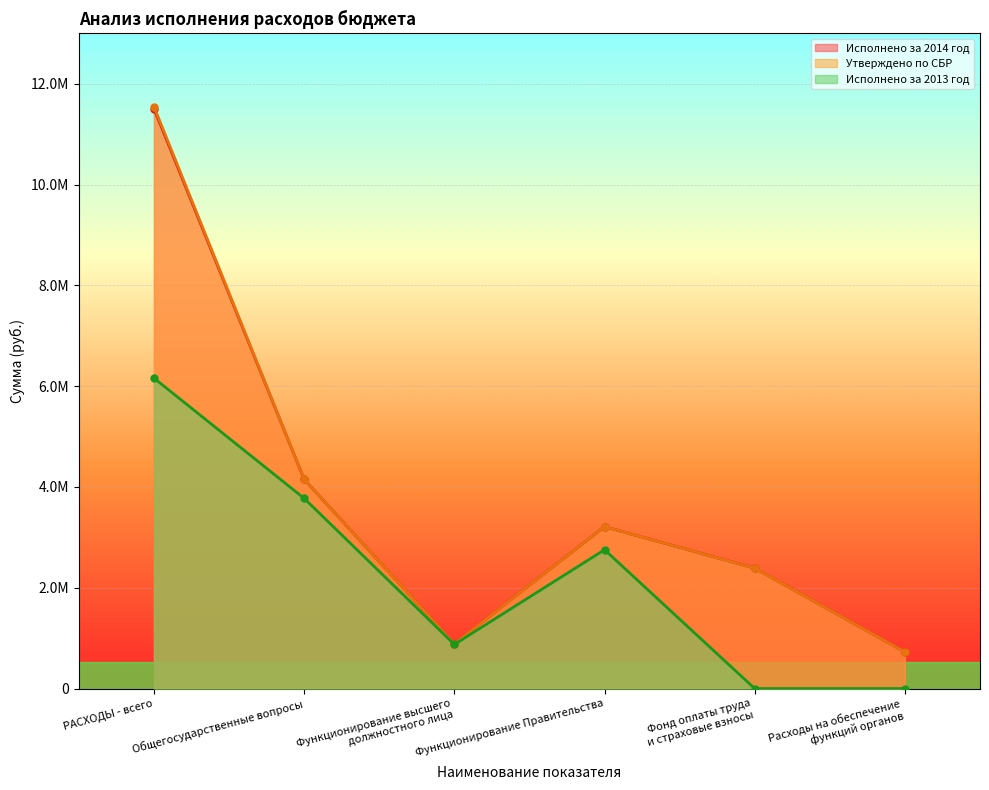

Rank the categories by Исполнено за 2014 год value from highest to lowest.

РАСХОДЫ - всего, Общегосударственные вопросы, Функционирование Правительства, Фонд оплаты труда
и страховые взносы, Функционирование высшего
должностного лица, Расходы на обеспечение
функций органов